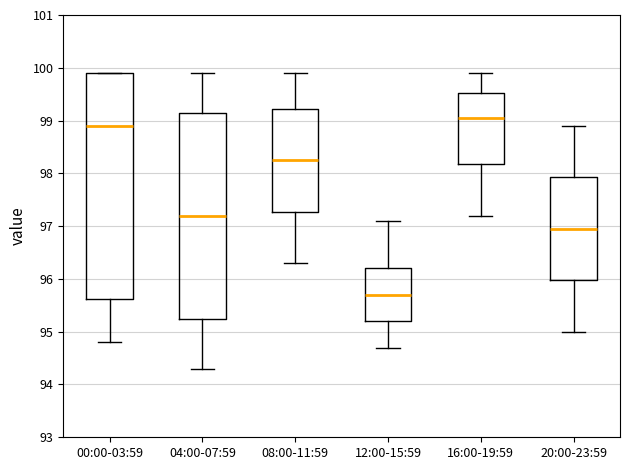

Reading left to right, read every box against the y-axis: the position of its median line, the range the box covers, and the ends of its whiskers. The values are not printed on the chart, so give them approximately, as read against the axis.

00:00-03:59: median 98.9, box 95.6 to 99.9, whiskers 94.8 to 99.9
04:00-07:59: median 97.2, box 95.3 to 99.2, whiskers 94.3 to 99.9
08:00-11:59: median 98.3, box 97.3 to 99.2, whiskers 96.3 to 99.9
12:00-15:59: median 95.7, box 95.2 to 96.2, whiskers 94.7 to 97.1
16:00-19:59: median 99.1, box 98.2 to 99.5, whiskers 97.2 to 99.9
20:00-23:59: median 97.0, box 96.0 to 97.9, whiskers 95.0 to 98.9